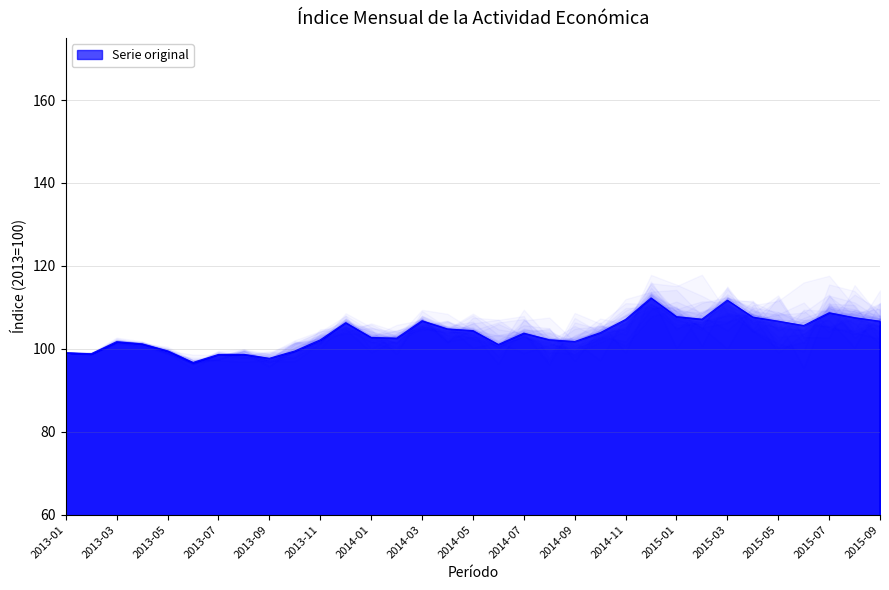

Which category has the lowest value across all series?

2013-06